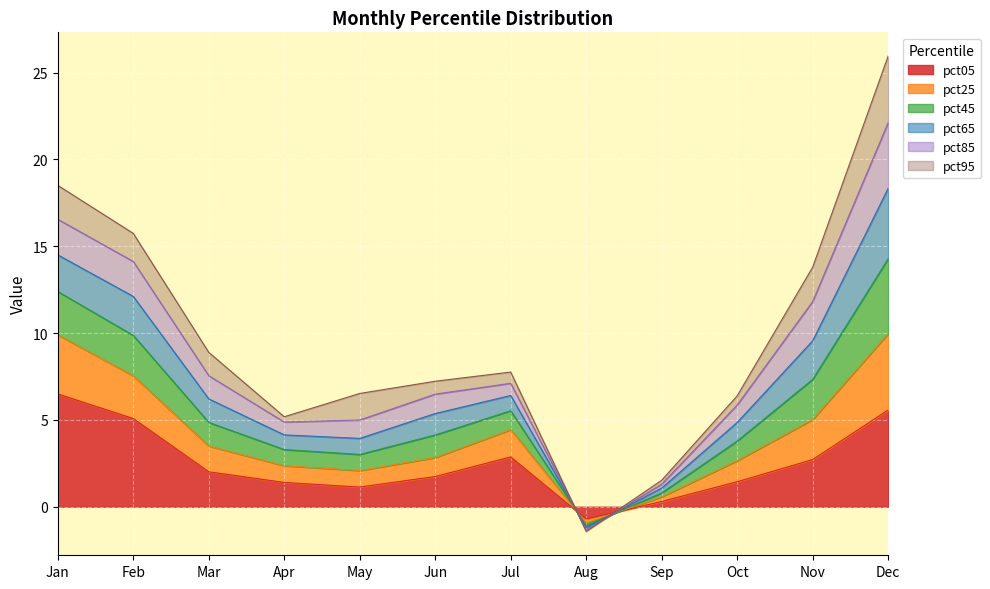

The value of pct05 at Feb is 3.3. True or false?

False